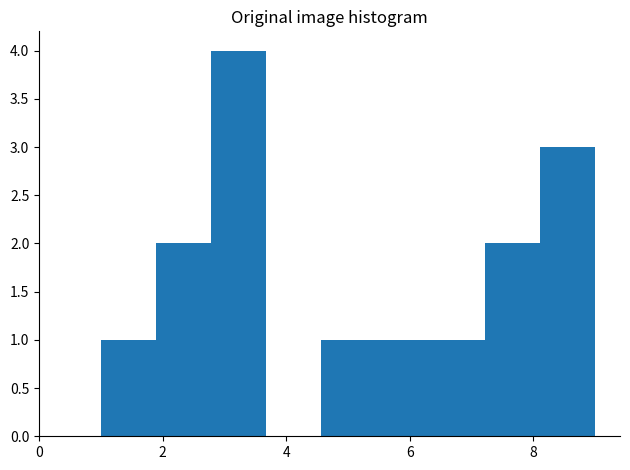

How tall is the bar that spans 2.8 to 3.6 on the x-axis? Neither the bar edges nor the heights are printed on the chart, so give them approximately, as read against the axes.

4